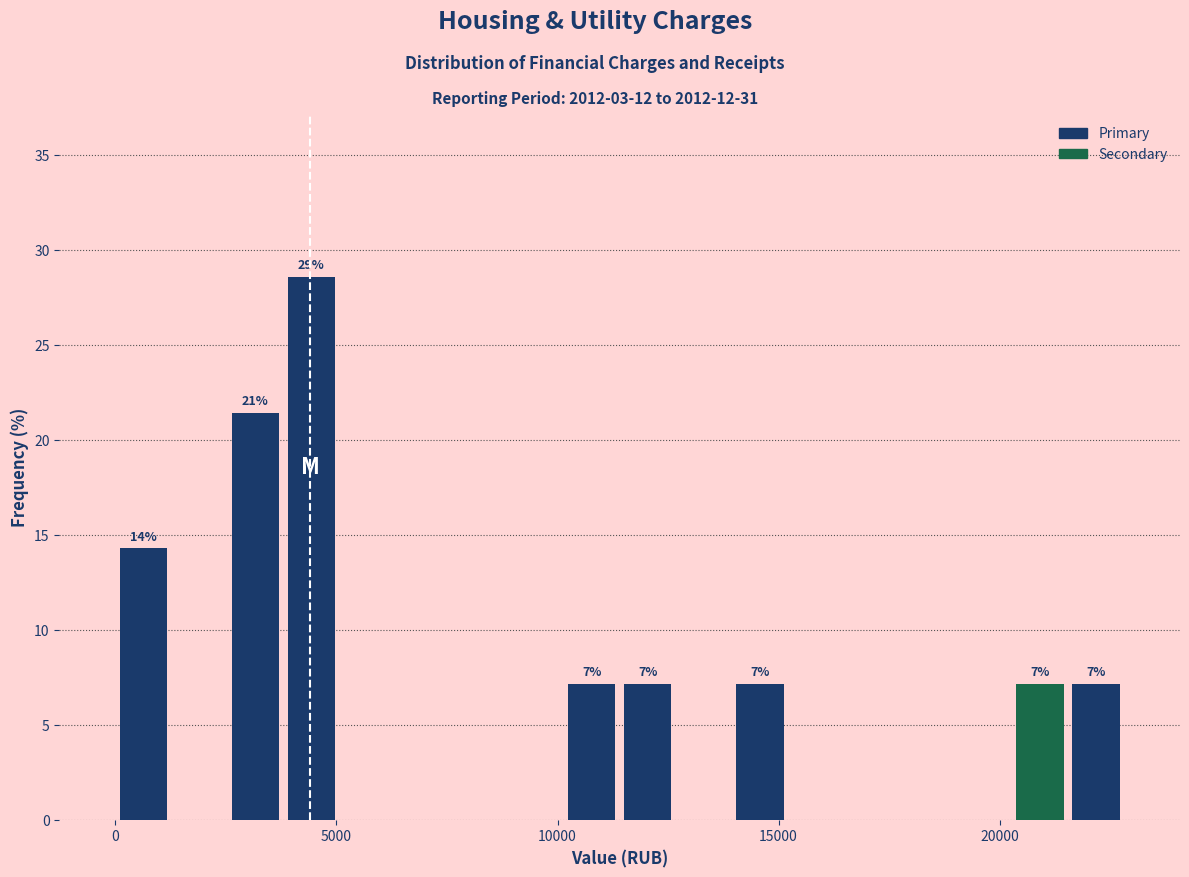

Around what value on the x-axis is the tallest bar? Give the approximate position of its centre, as read against the axis.

4500